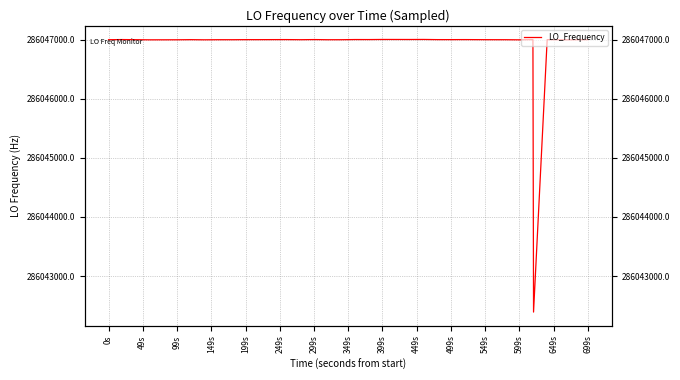

Reading left to right, extract all data points from this chart.

286046998.4	286047000.8	286046998.7	286046996.5	286046996.5	286046996.8	286046997.2	286046999.2	286046996.8	286046998.3	286046998.2	286046999.4	286046999.4	286047000.0	286047000.4	286046998.6	286046998.6	286047000.7	286046998.1	286046998.3	286047001.1	286047000.7	286047002.5	286047002.2	286047001.9	286047002.7	286046999.9	286046999.8	286046999.8	286047000.4	286046999.4	286046998.5	286046998.3	286046996.5	286046999.2	286042391.1	286046999.5	286046997.2	286046997.3	286046999.1